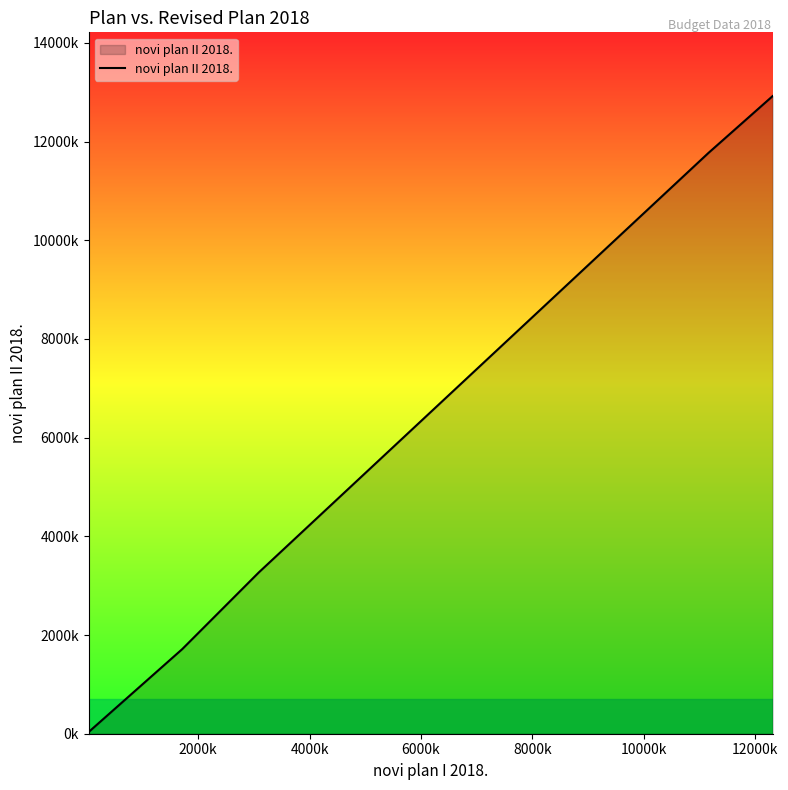

What is the minimum value shown in the chart?

35000